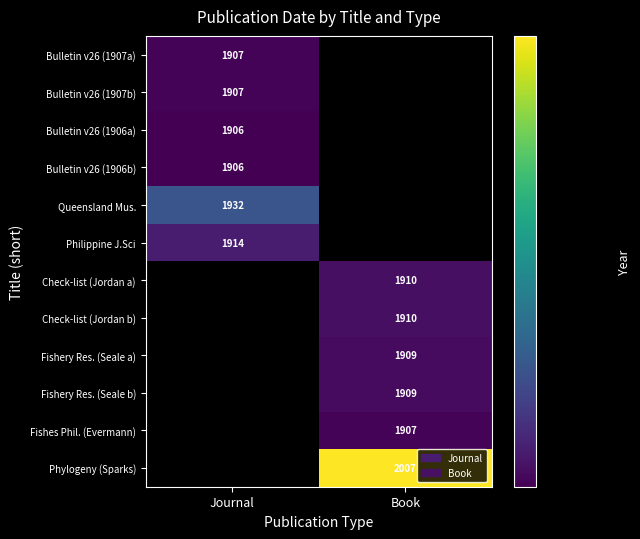

The Bulletin v26 (1906b) series shows 2686 at Journal. True or false?

False